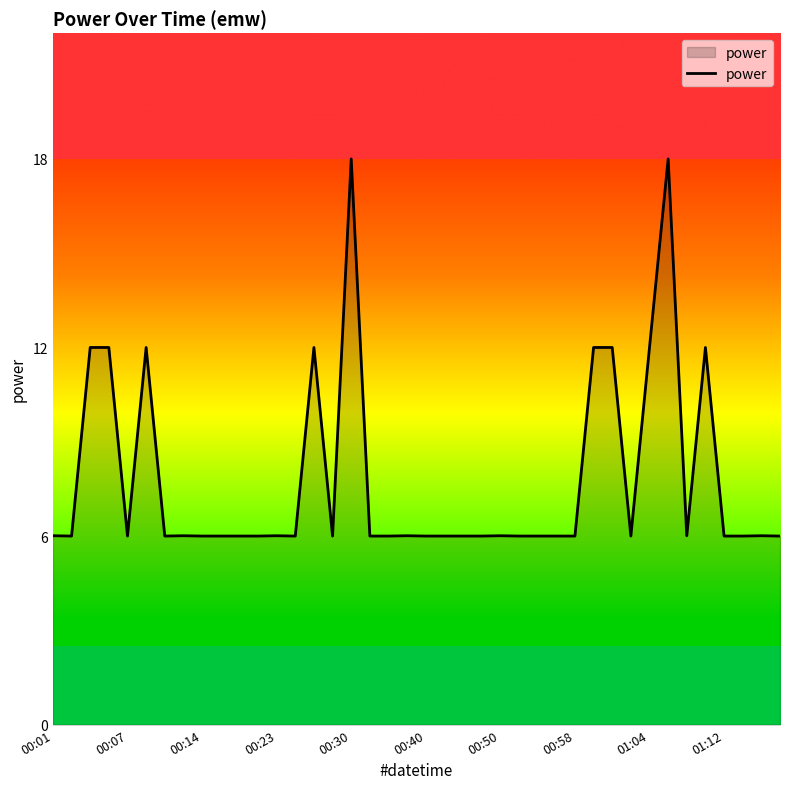

What is the maximum value shown in the chart?

18.0